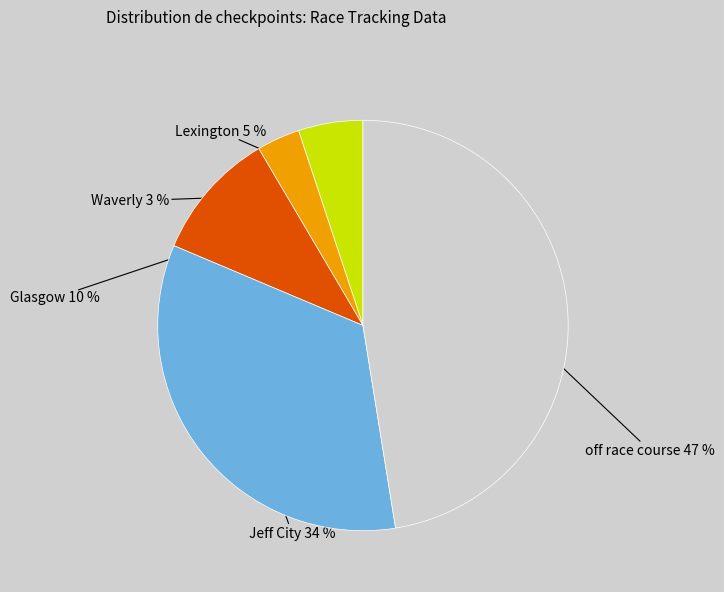

Which slice is the smallest?

Waverly